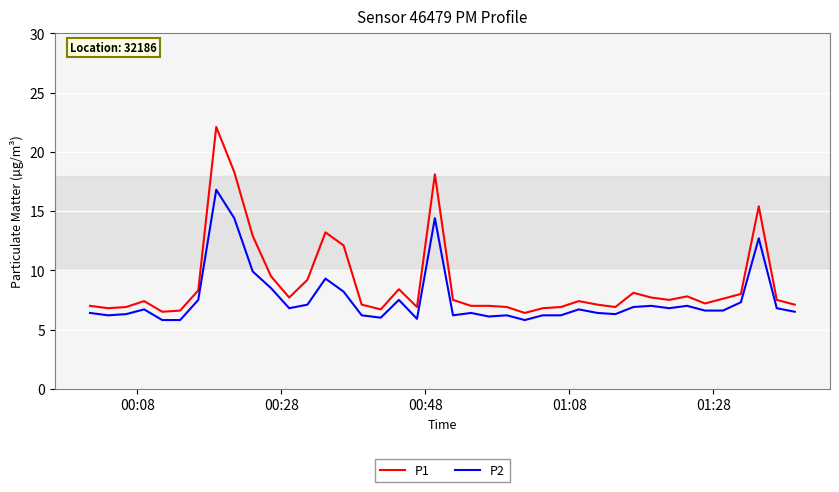

What is the lowest value of the P1 series?

6.4